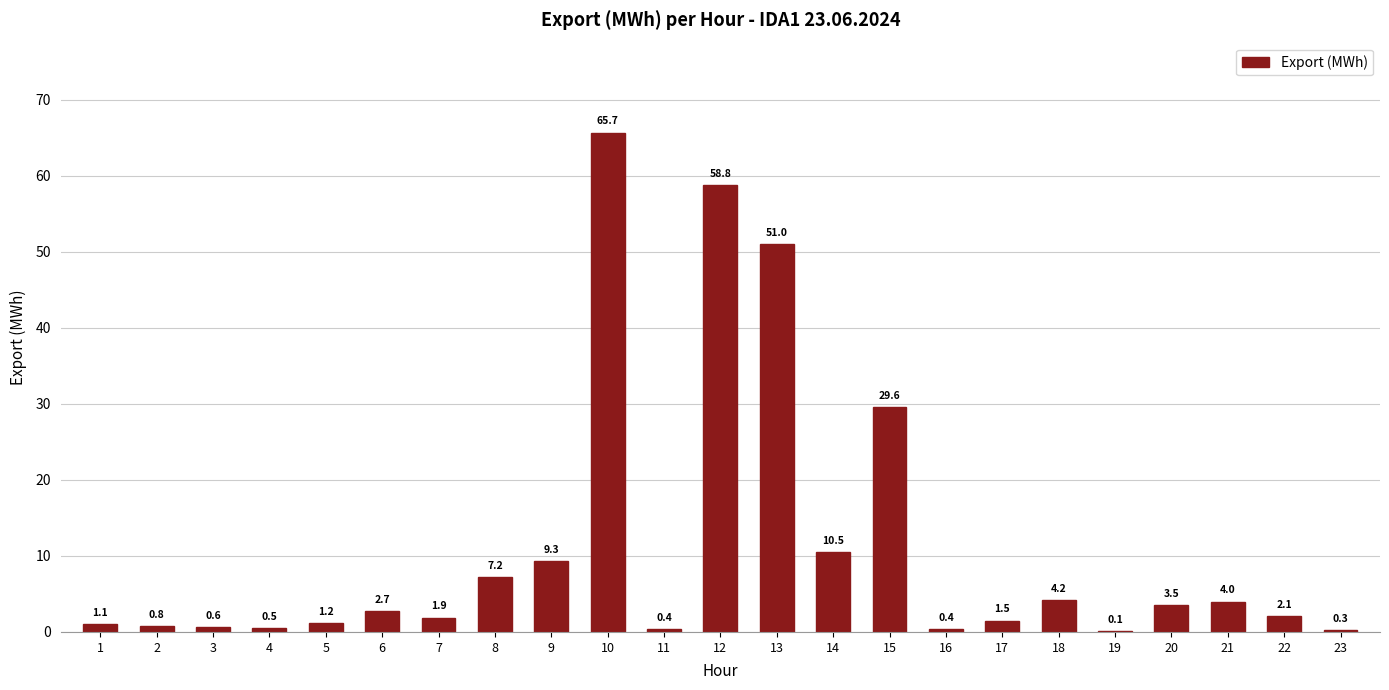

Reading left to right, extract all data points from this chart.

1=1.1	2=0.8	3=0.6	4=0.5	5=1.2	6=2.7	7=1.9	8=7.2	9=9.3	10=65.7	11=0.4	12=58.8	13=51.0	14=10.5	15=29.6	16=0.4	17=1.5	18=4.2	19=0.1	20=3.5	21=4.0	22=2.1	23=0.3